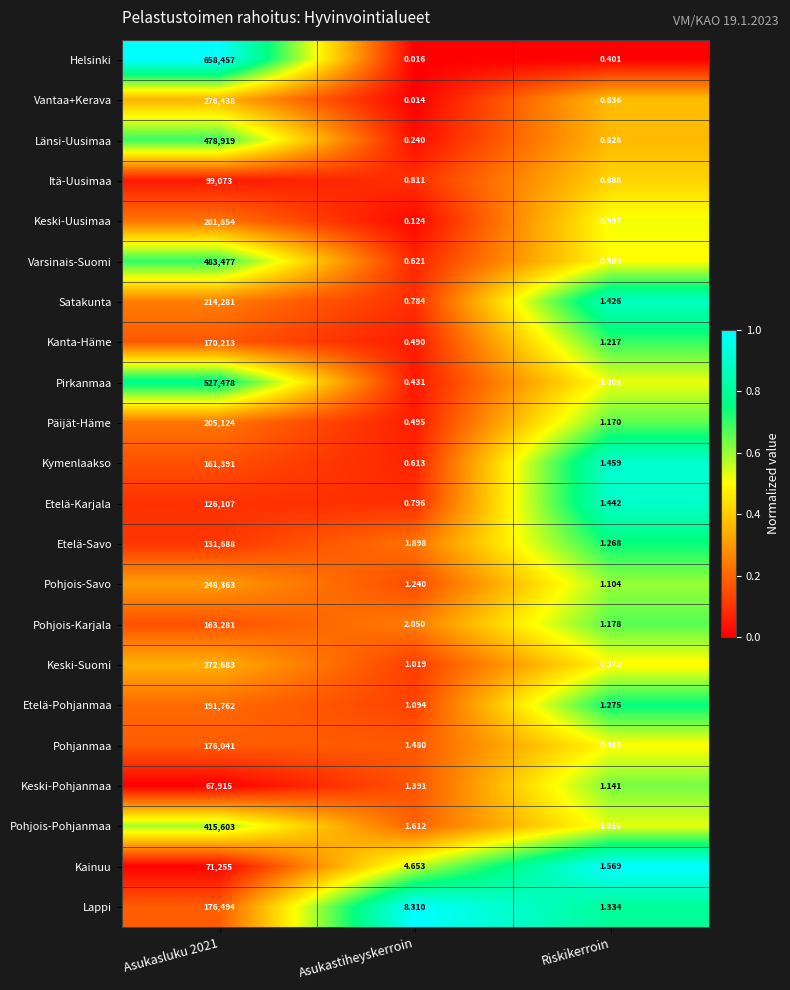

Which series has the largest total across all categories?

Helsinki